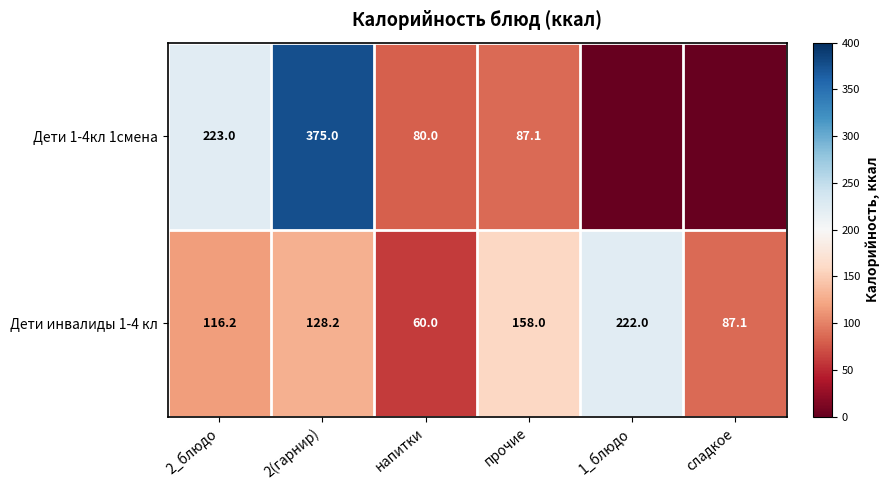

Which has a higher value, 2_блюдо or прочие?

2_блюдо